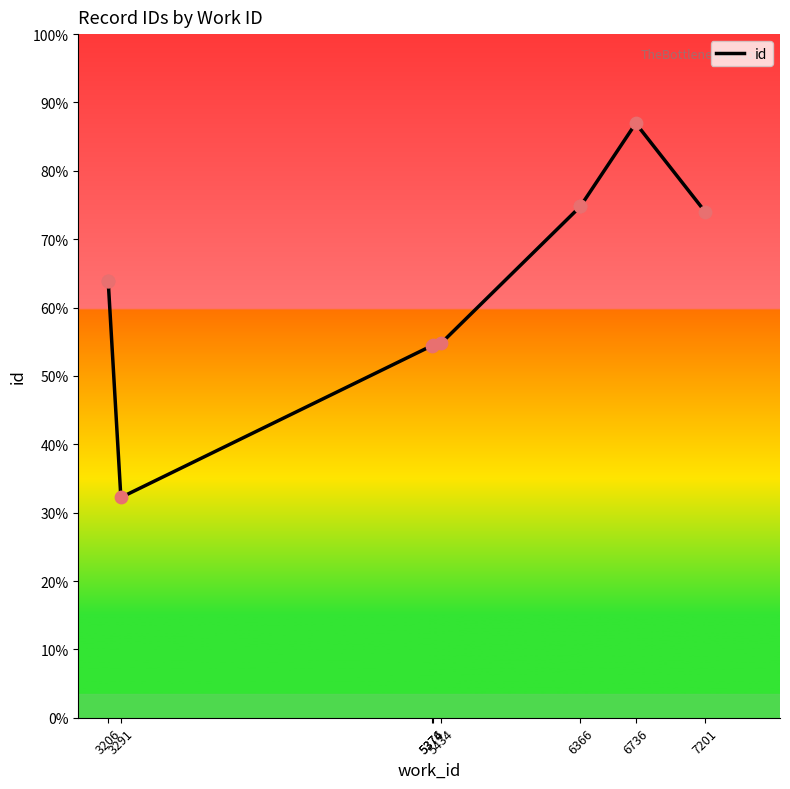

What is the change in value from 5374 to 5376?

+2